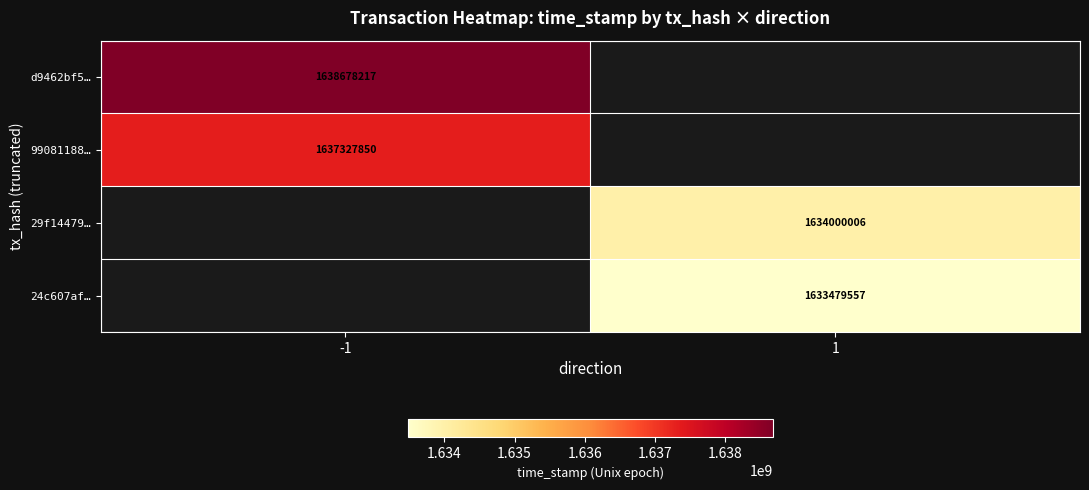

At how many categories does at least one series exceed 1635543674?

1